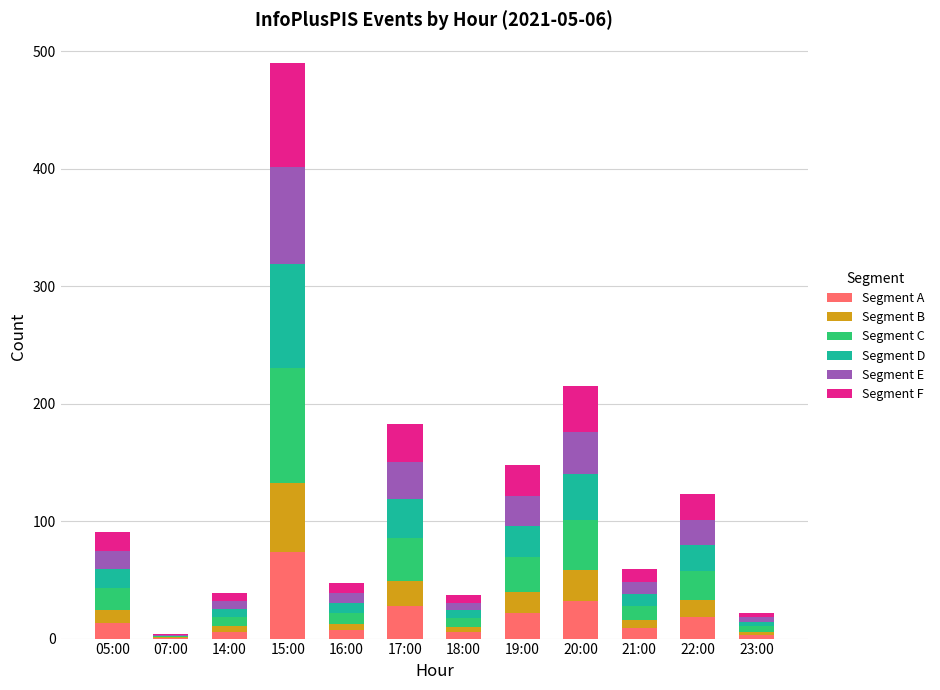

True or false: Segment A has a value of 73.5 at 15:00.

True